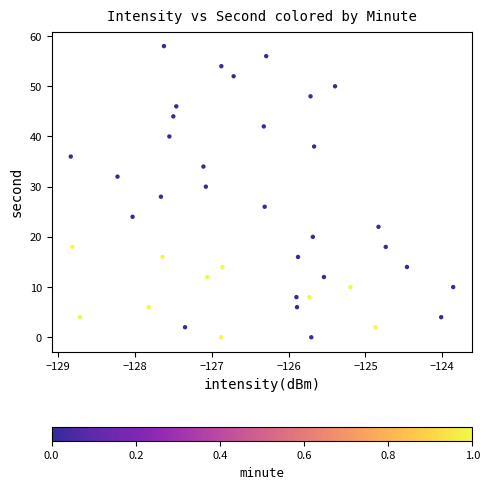

What is the range of Y values (max minus min)?

58